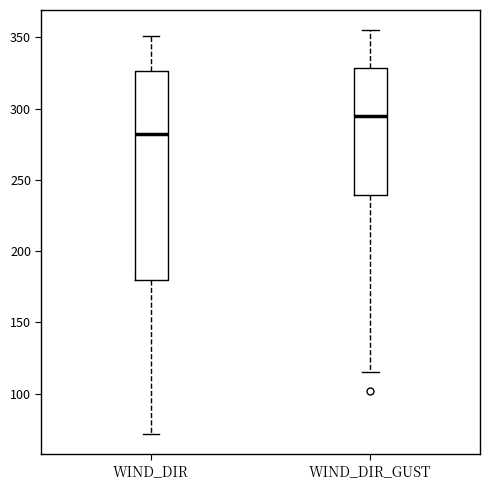

Reading left to right, read every box against the y-axis: the position of its median line, the range the box covers, and the ends of its whiskers. The values are not printed on the chart, so give them approximately, as read against the axis.

WIND_DIR: median 280, box 180 to 325, whiskers 70 to 350
WIND_DIR_GUST: median 295, box 240 to 330, whiskers 115 to 355